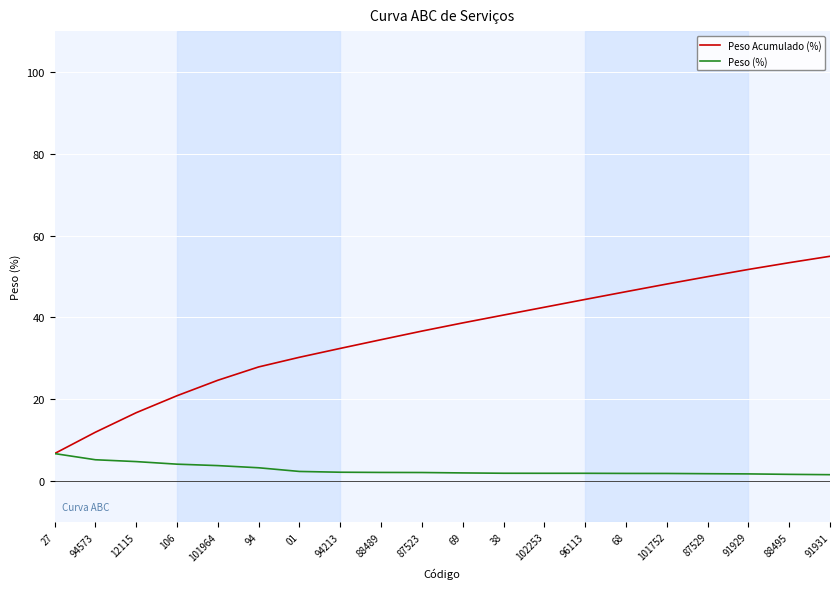

What is the smallest value displayed?

1.6